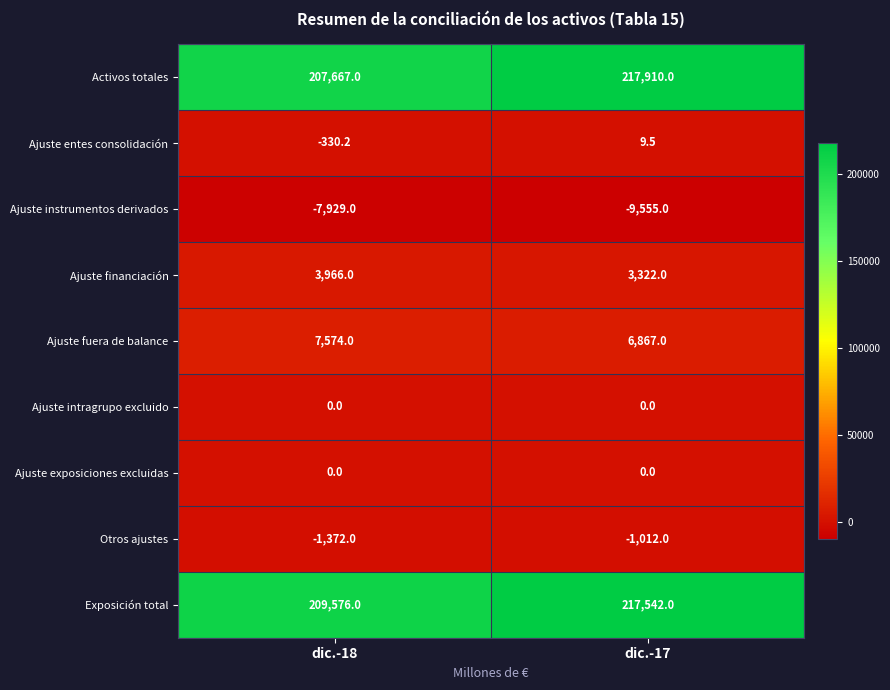

At which category is the sum across all series the highest?

dic.-17